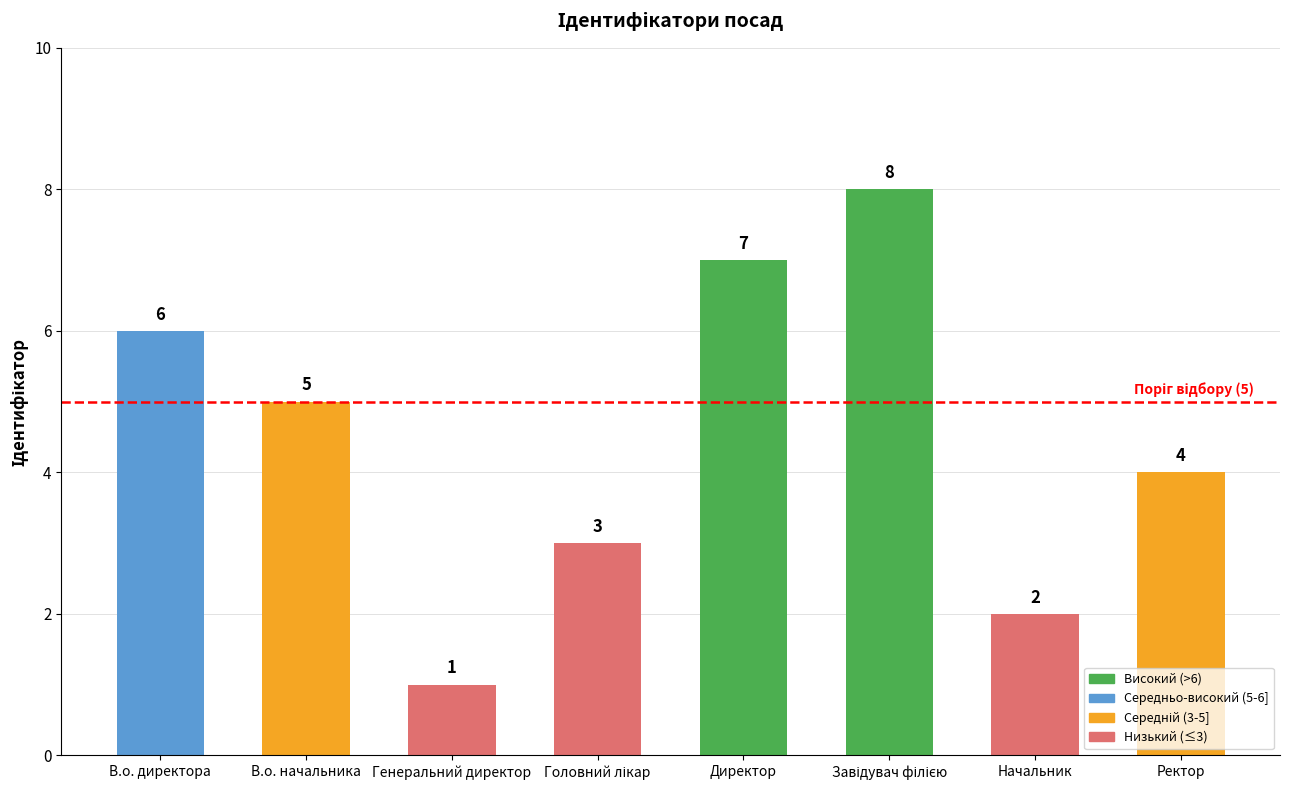

What is the sum of all values?

36